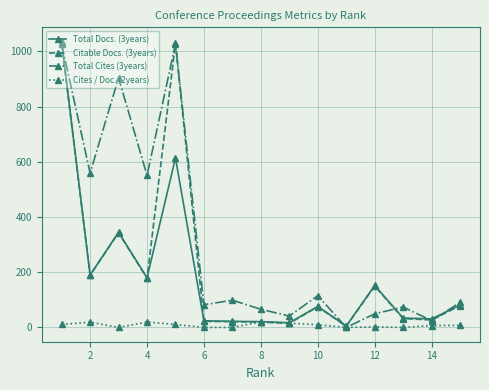

What is the maximum value for Total Cites (3years)?

1027.8